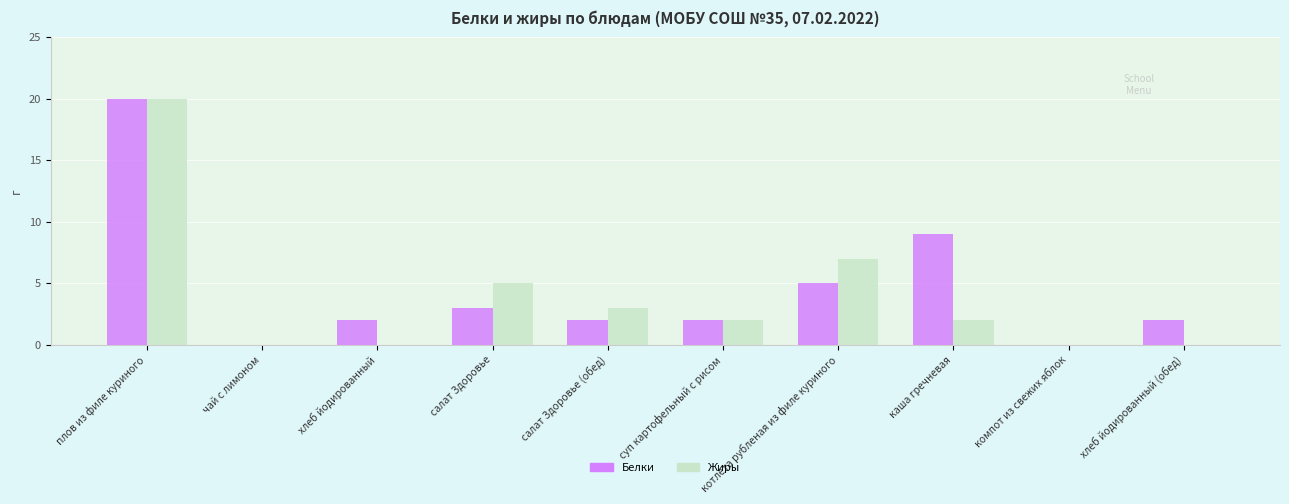

What is the sum of all Белки values?

45